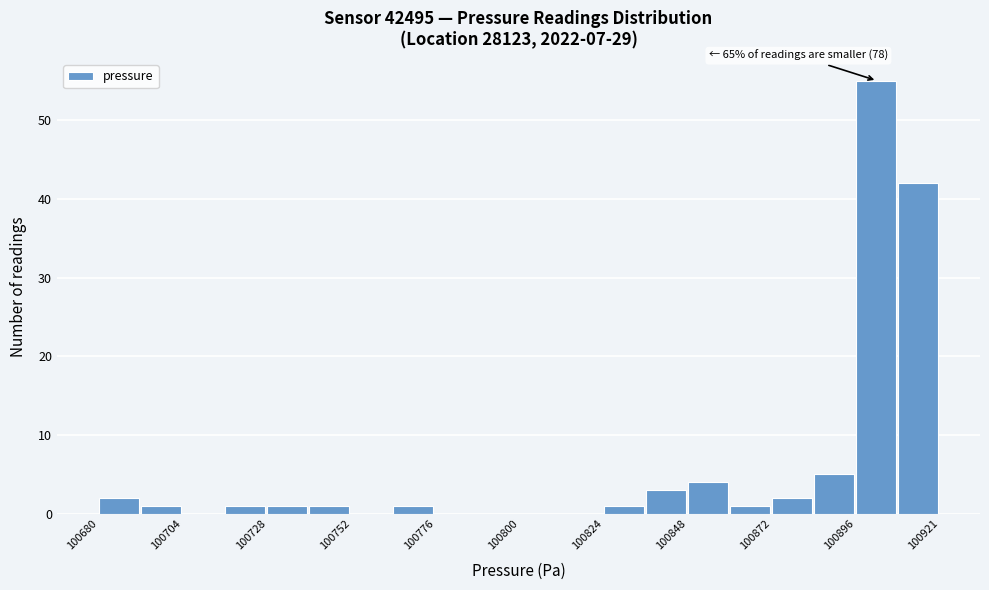

Read against the x-axis, roughly where is the centre of the tallest bar?

100905